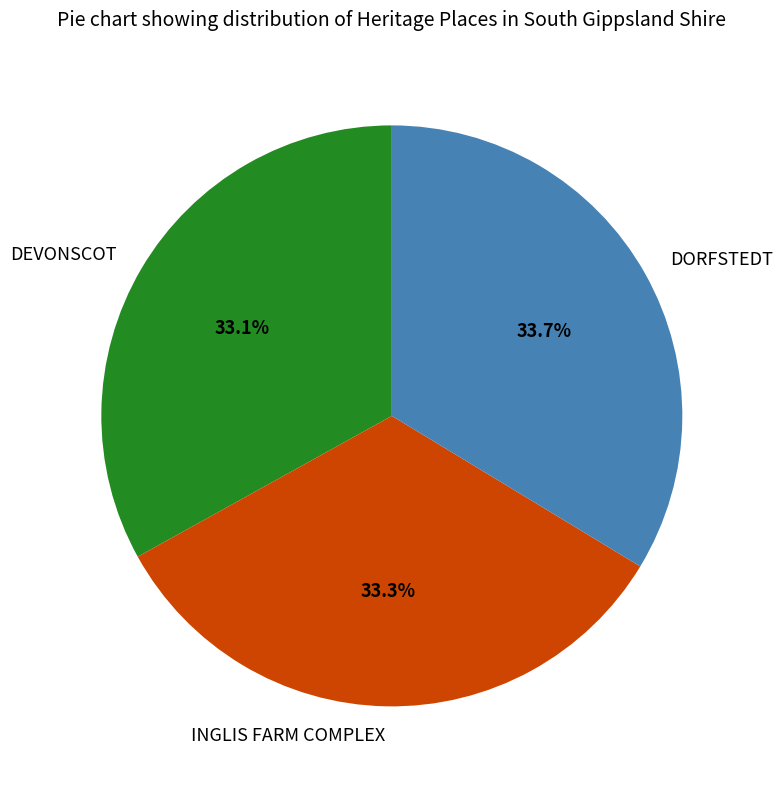

To the nearest percent, what is the difference between the largest and smallest slice percentages?

1%